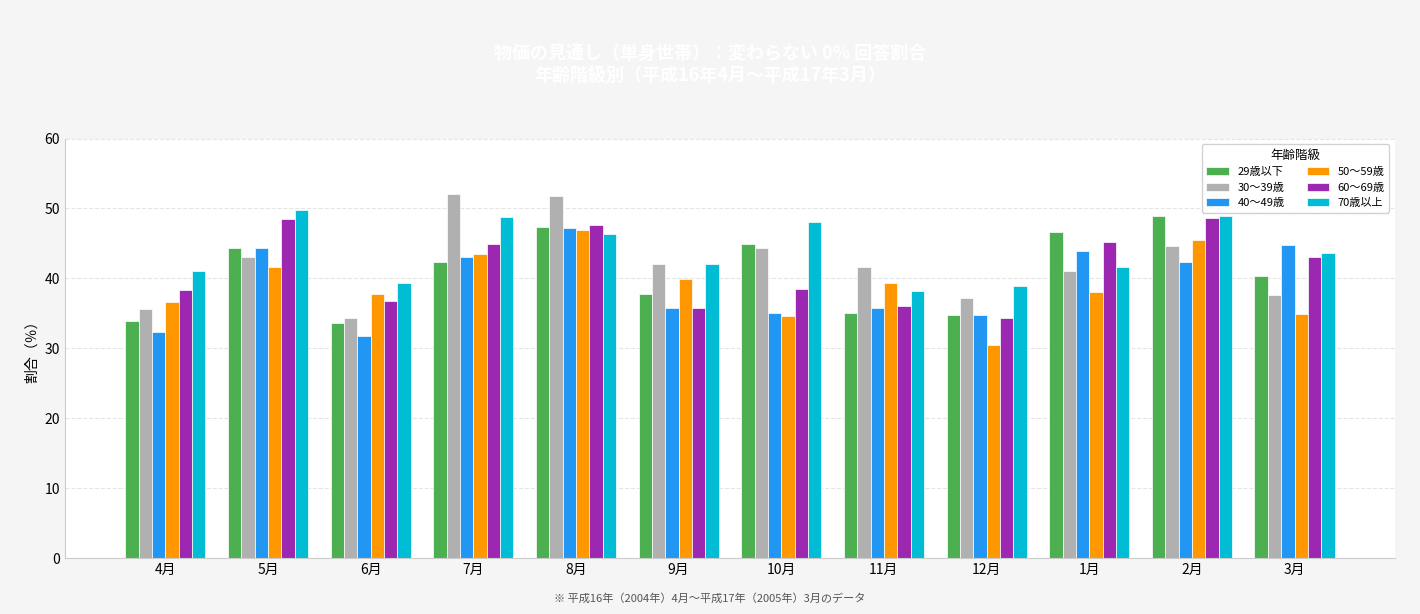

What is the maximum value for 29歳以下?

48.9